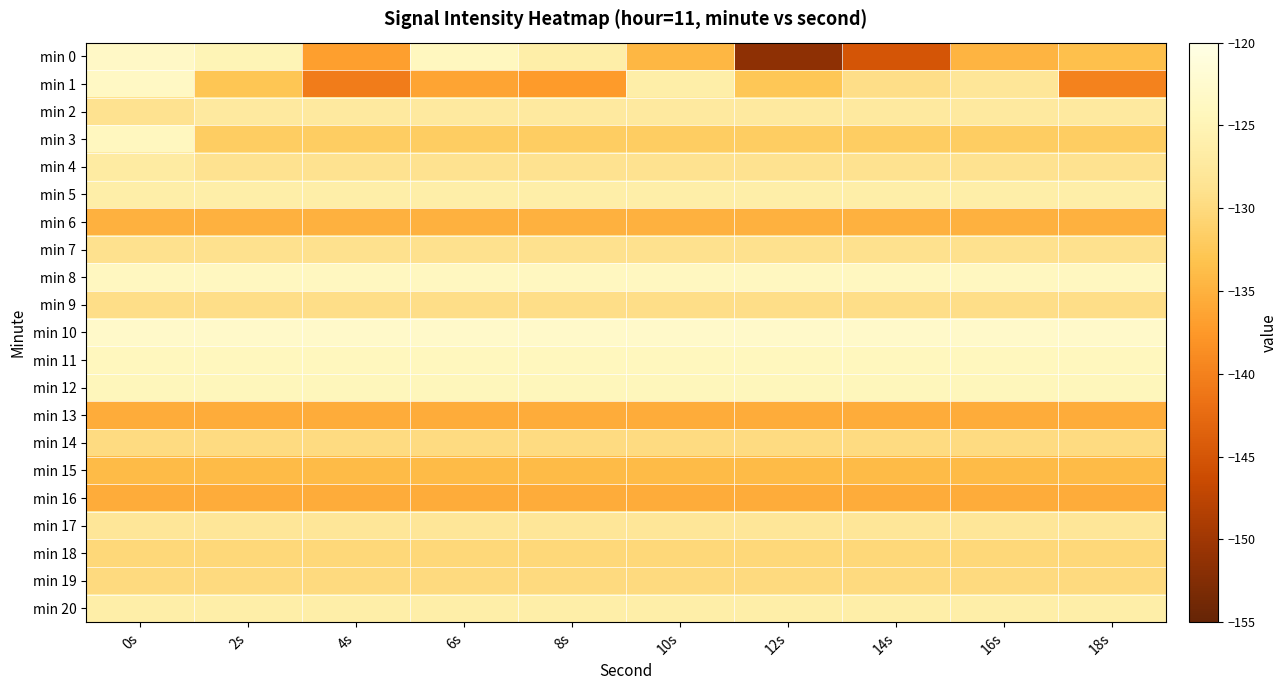

Which label corresponds to the largest value in the chart?

0s